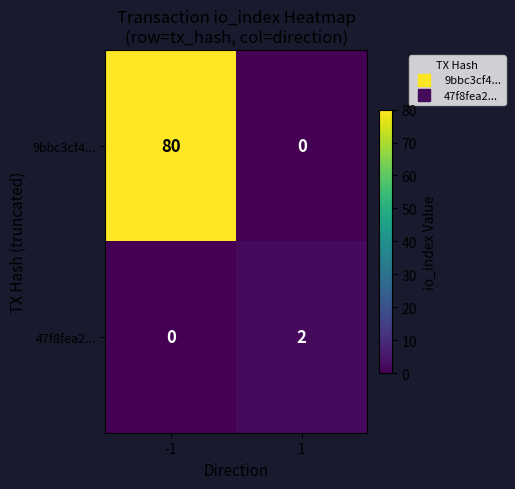

List the series in order of their peak value, highest first.

9bbc3cf4..., 47f8fea2...